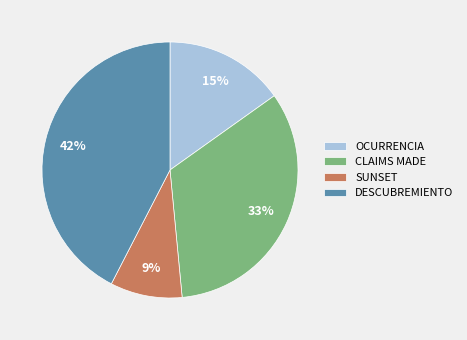

What is the smallest slice in the pie chart?

SUNSET